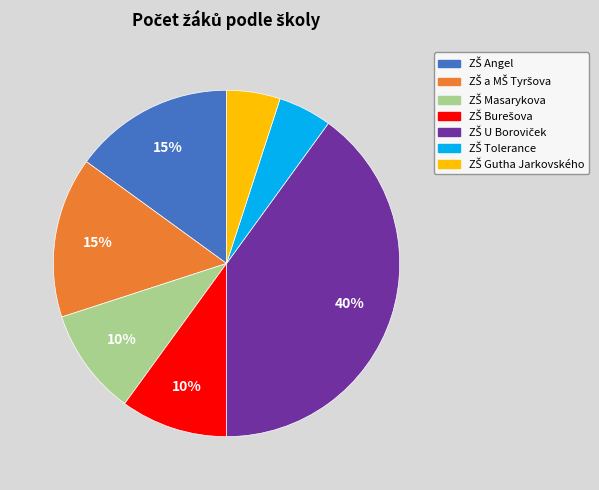

Is there a majority slice in this chart?

No